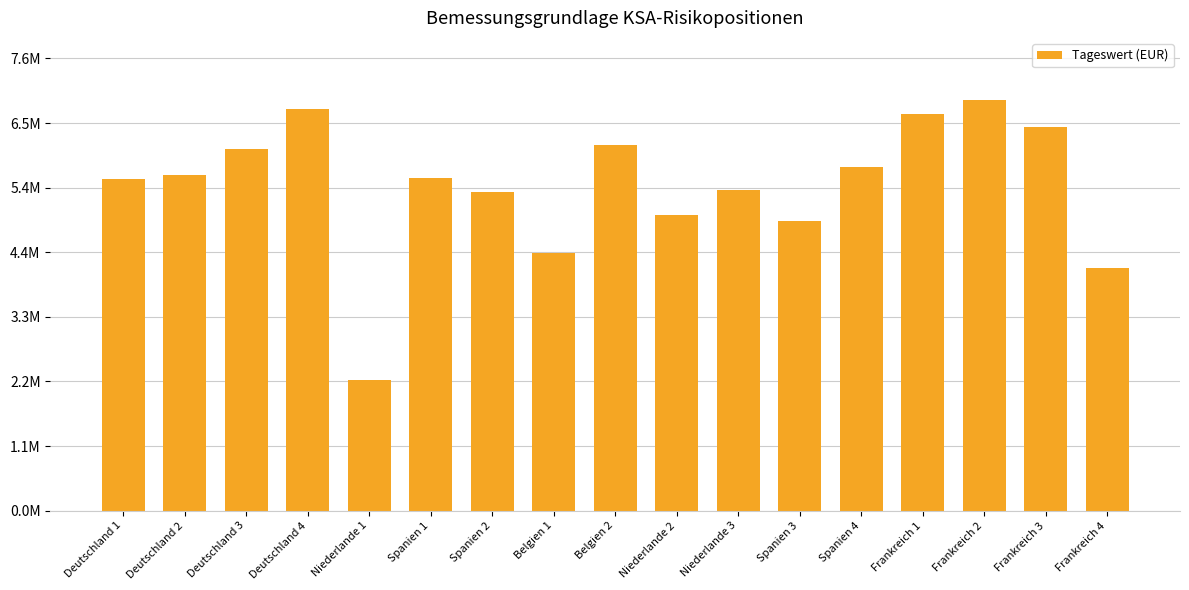

Does the chart contain any negative values?

No